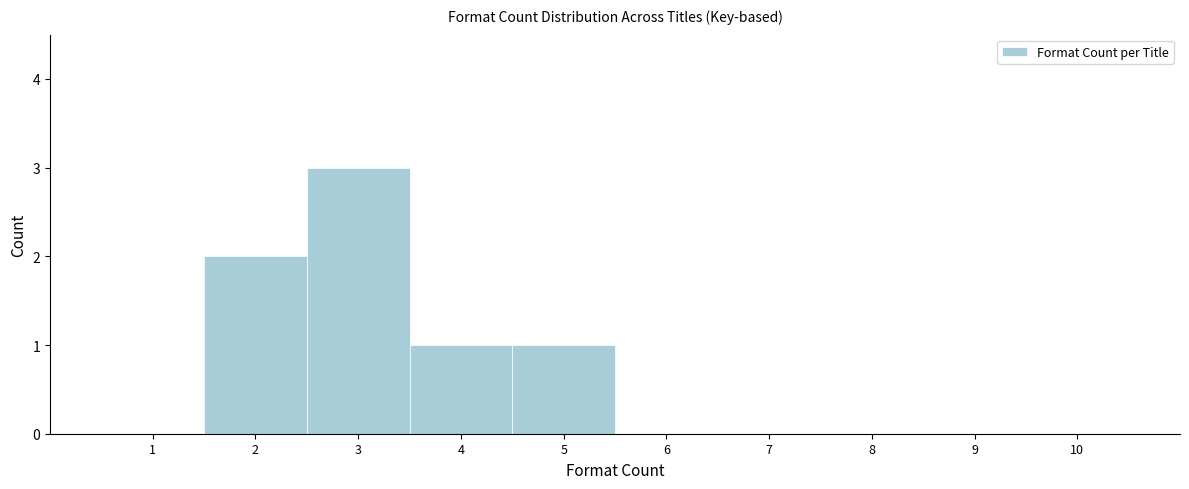

Reading left to right, what are all the values shown in this chart?

1=0	2=2	3=3	4=1	5=1	6=0	7=0	8=0	9=0	10=0